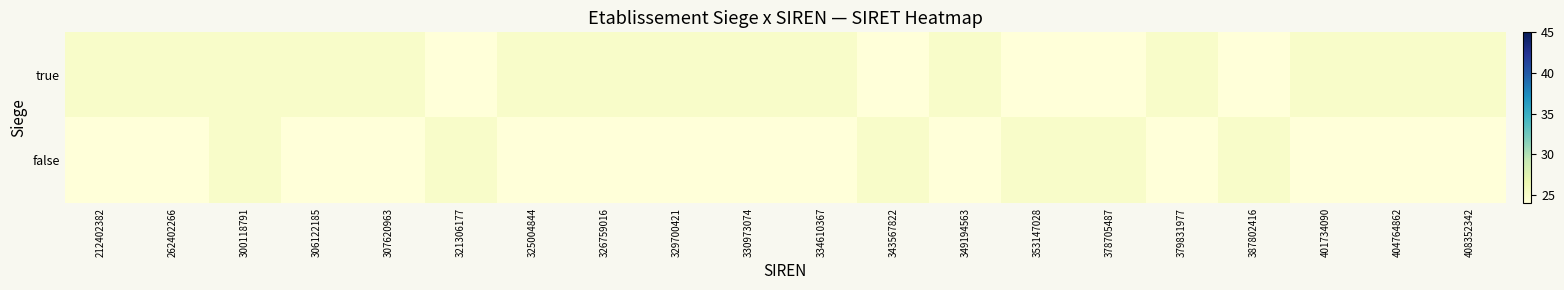

Between 330973074 and 379831977, which series saw the biggest shift?

true